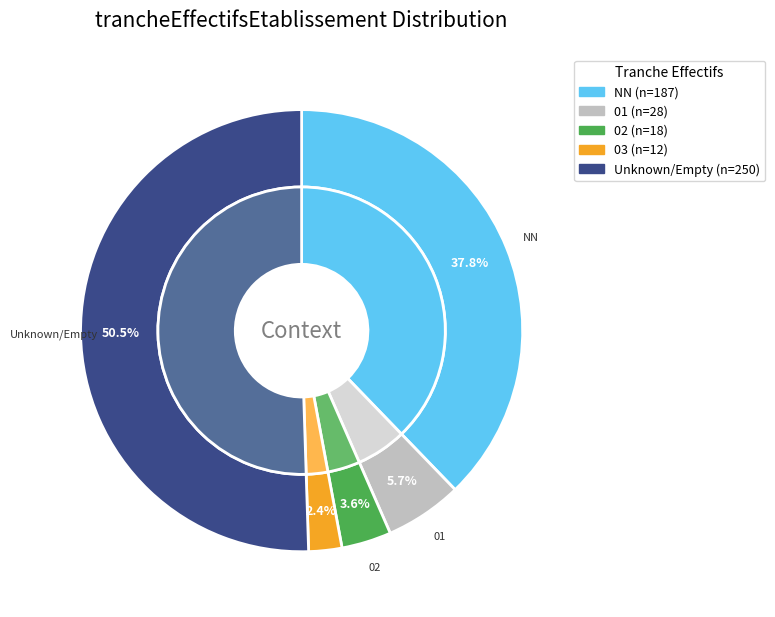

Is 03 the majority of the pie?

No